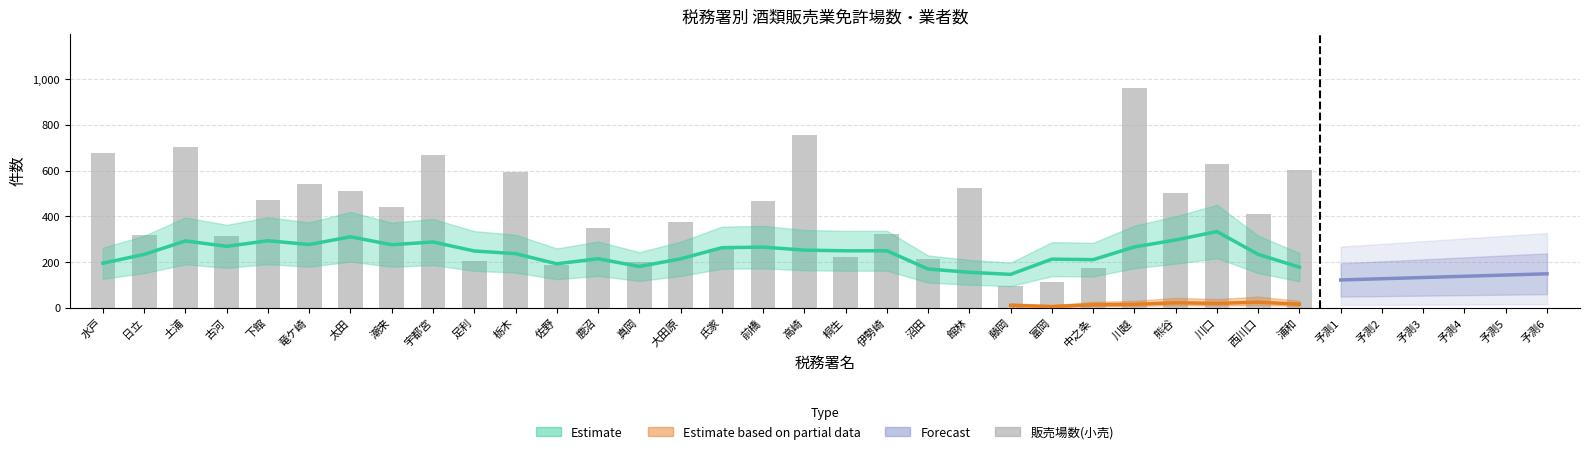

How many values exceed 441?

14